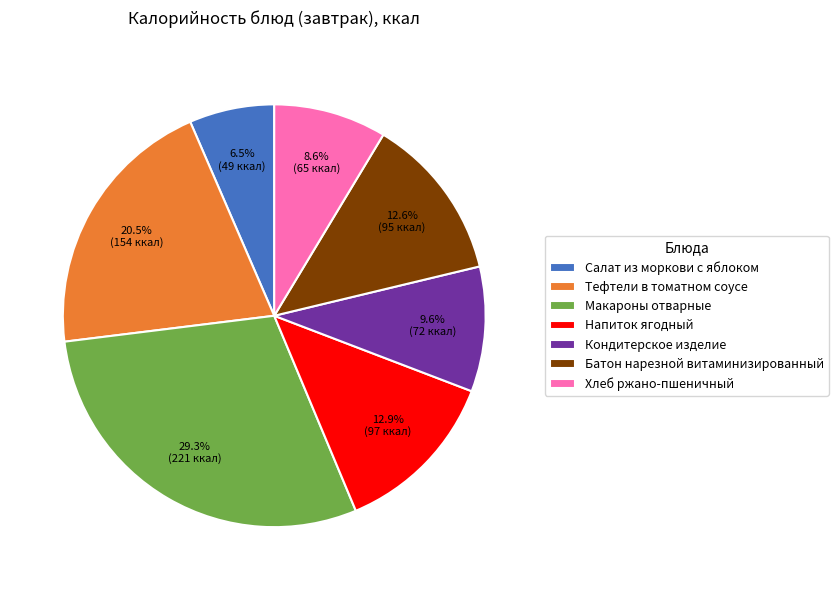

Combined, what portion of the pie is Салат из моркови с яблоком and Батон нарезной витаминизированный?

19.1%